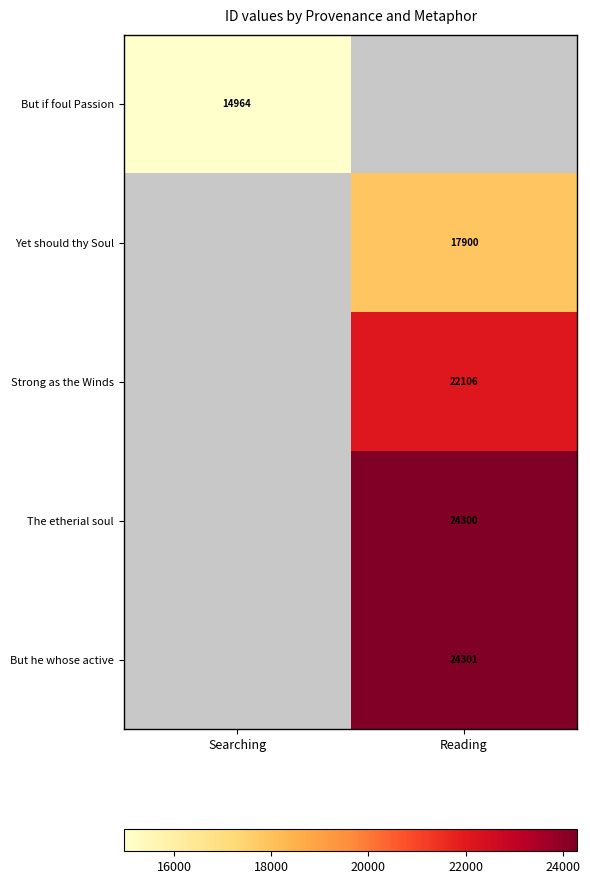

Which has a higher value, Searching or Reading?

Reading